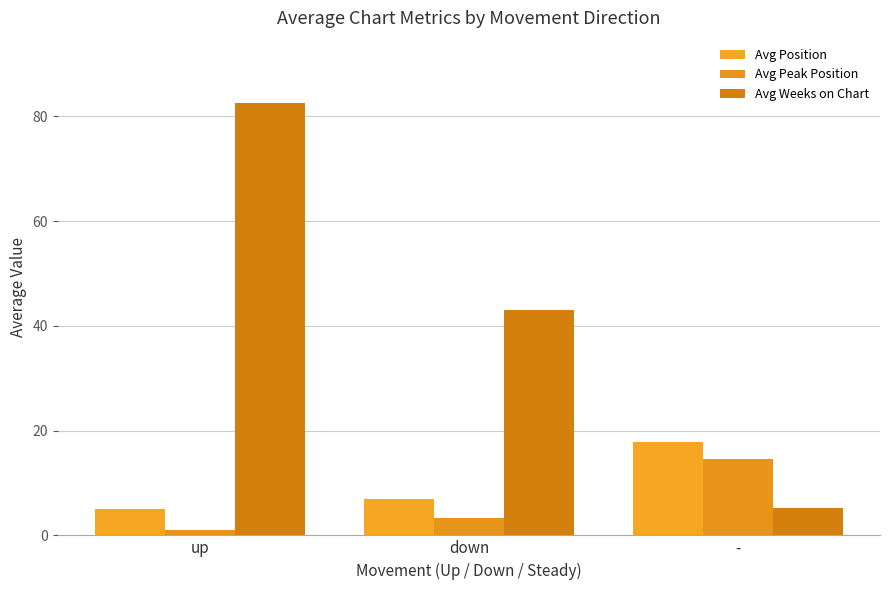

What is the label of the 3rd bar from the right?

up